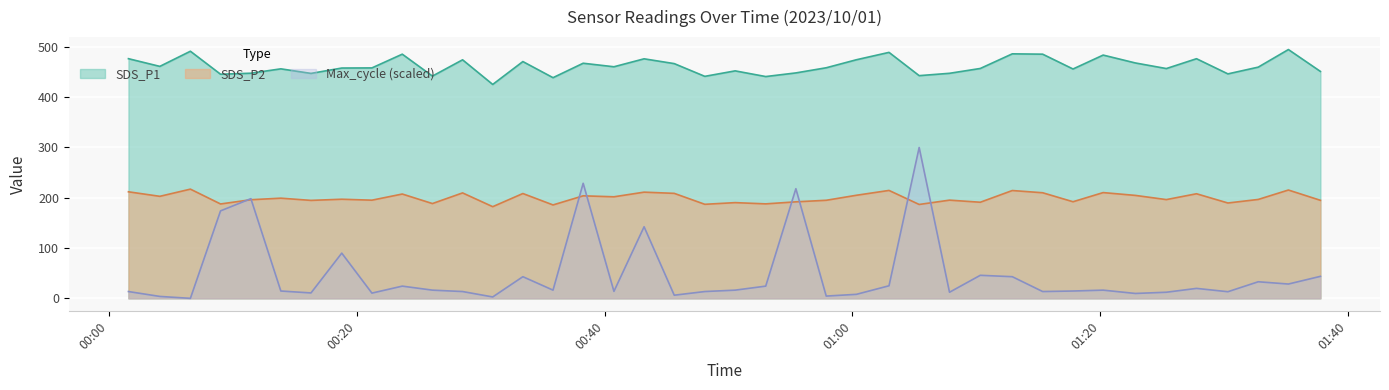

What is the label of the 26th point from the left?

2023/10/01 01:02:57